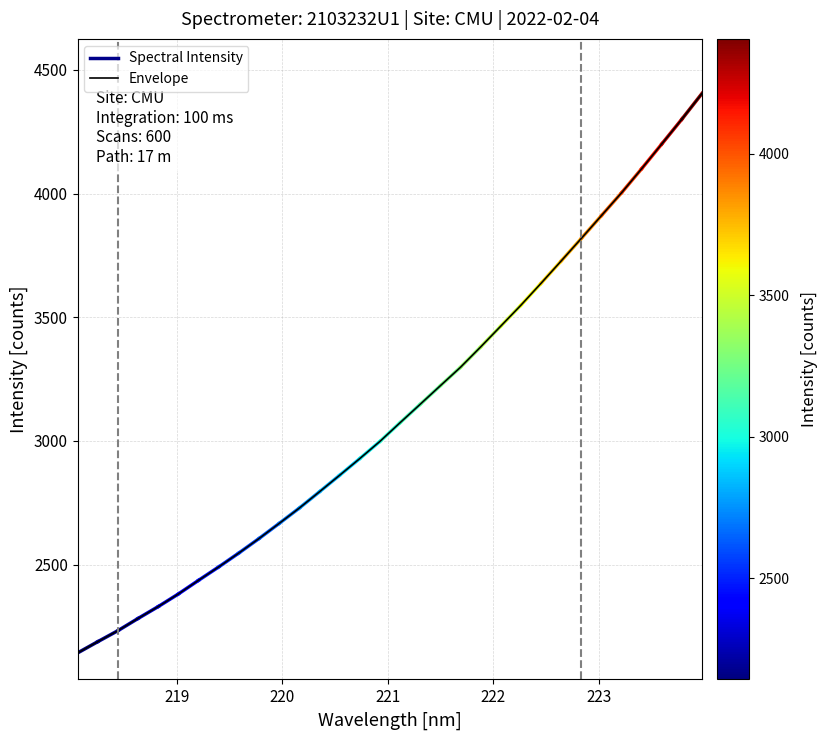

How many data points are less than 3073?

16